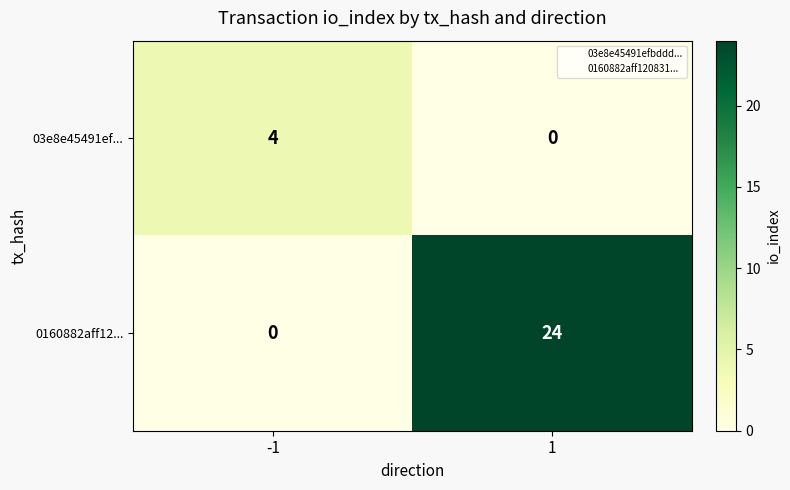

Rank the series by their maximum value, from highest to lowest.

0160882aff12..., 03e8e45491ef...